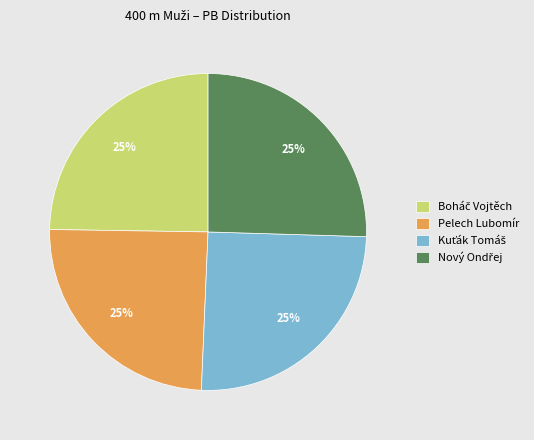

To the nearest percent, what portion does Pelech Lubomír represent?

25%